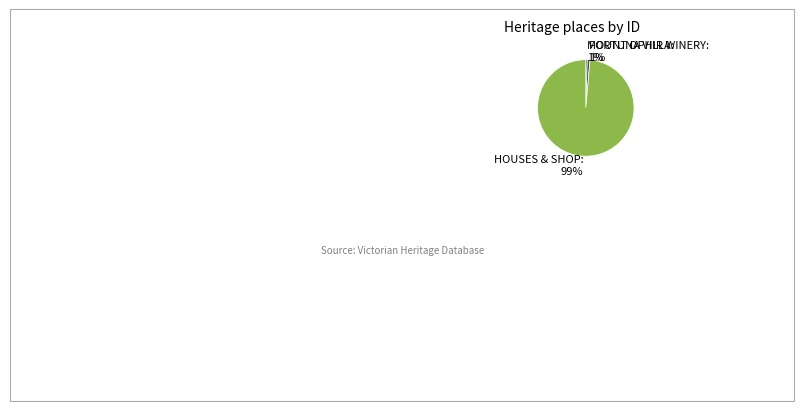

Is it true that MOUNT OPHIR WINERY is 1% of the pie?

True